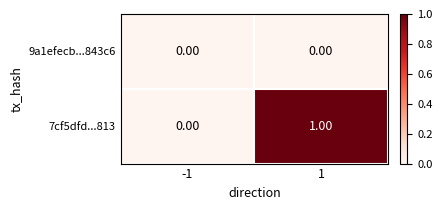

What is the greatest value displayed?

1